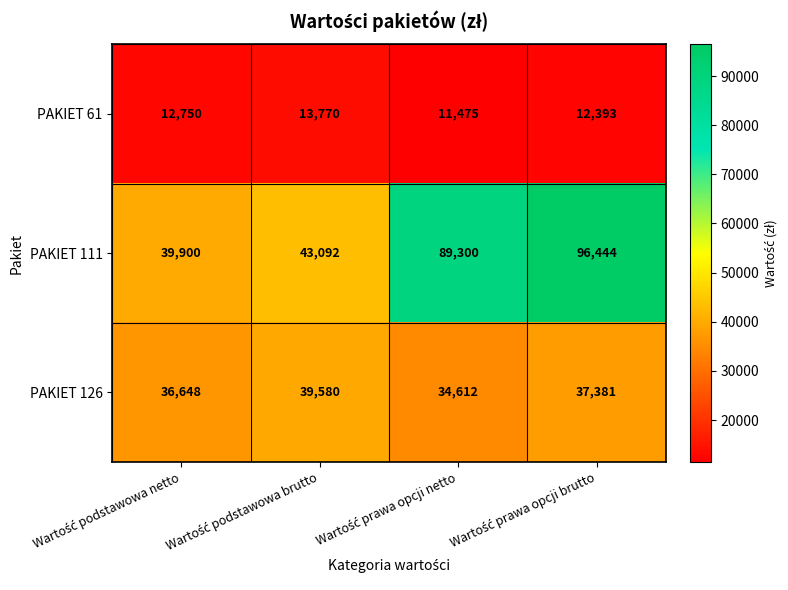

Rank the series by their maximum value, from highest to lowest.

PAKIET 111, PAKIET 126, PAKIET 61